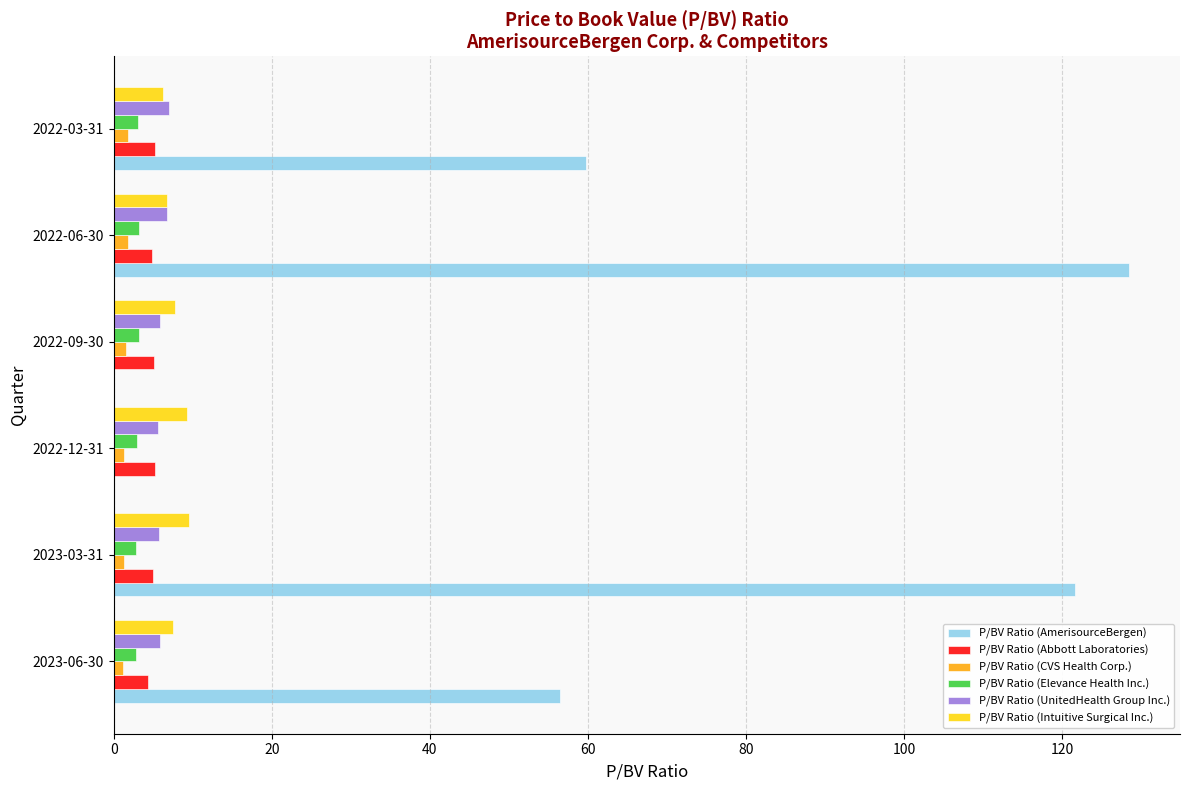

The P/BV Ratio (Intuitive Surgical Inc.) series shows 9.6 at 2023-03-31. True or false?

True